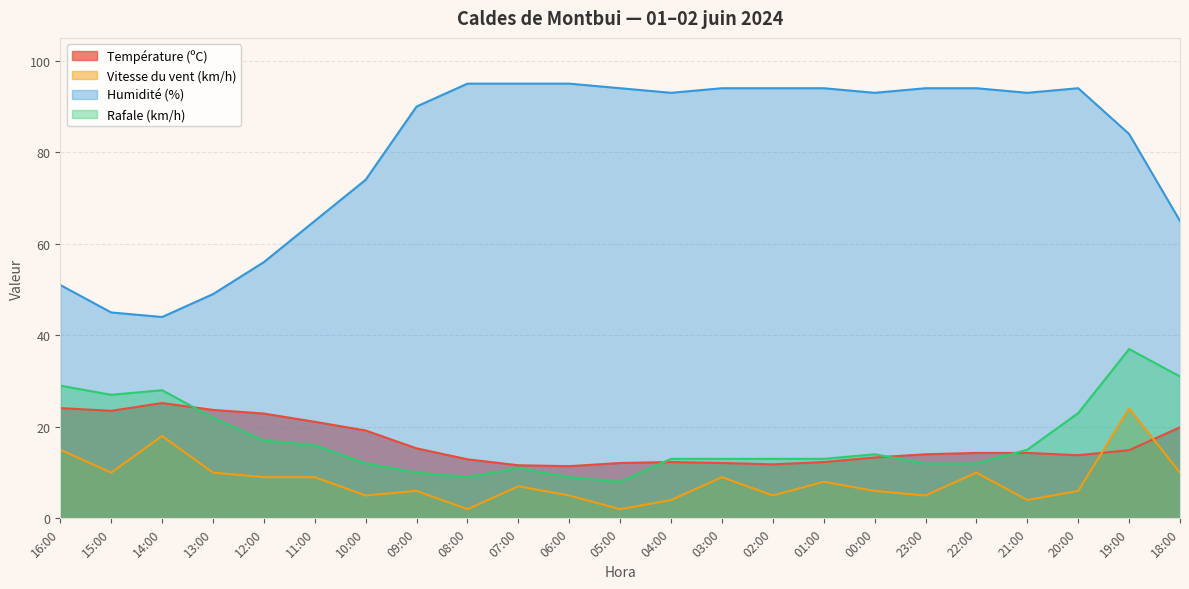

At how many categories does at least one series exceed 72?

16